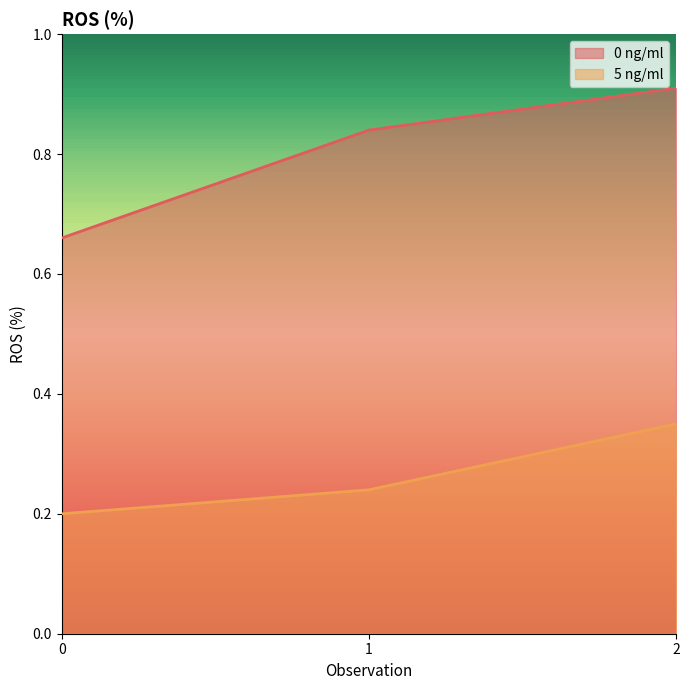

How many categories are shown in the chart?

3